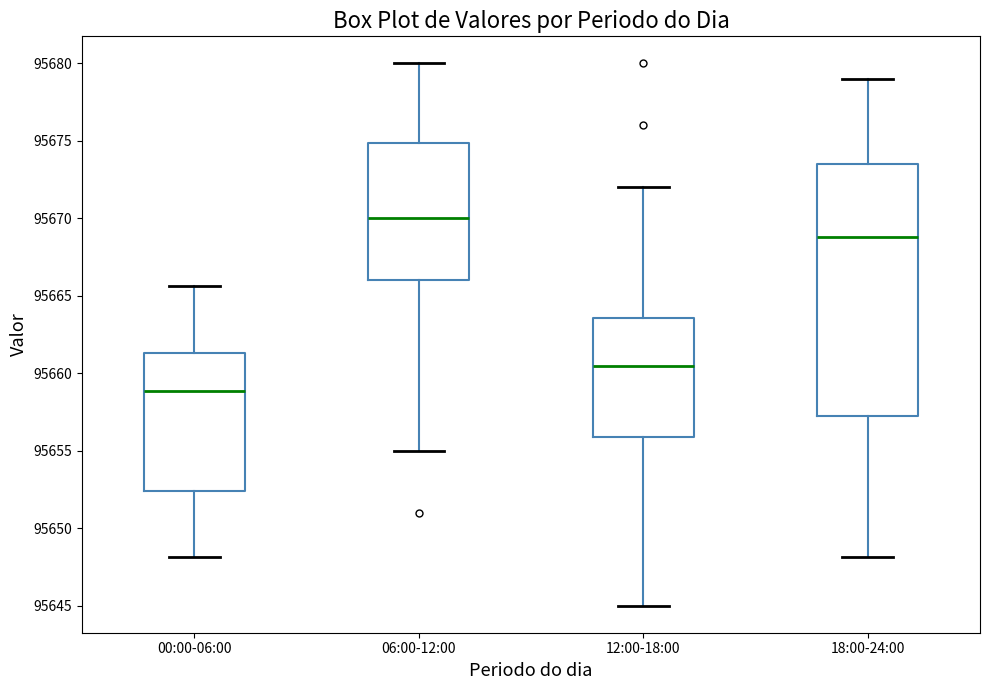

Which box is the tallest, from its lower edge to its upper edge?

18:00-24:00